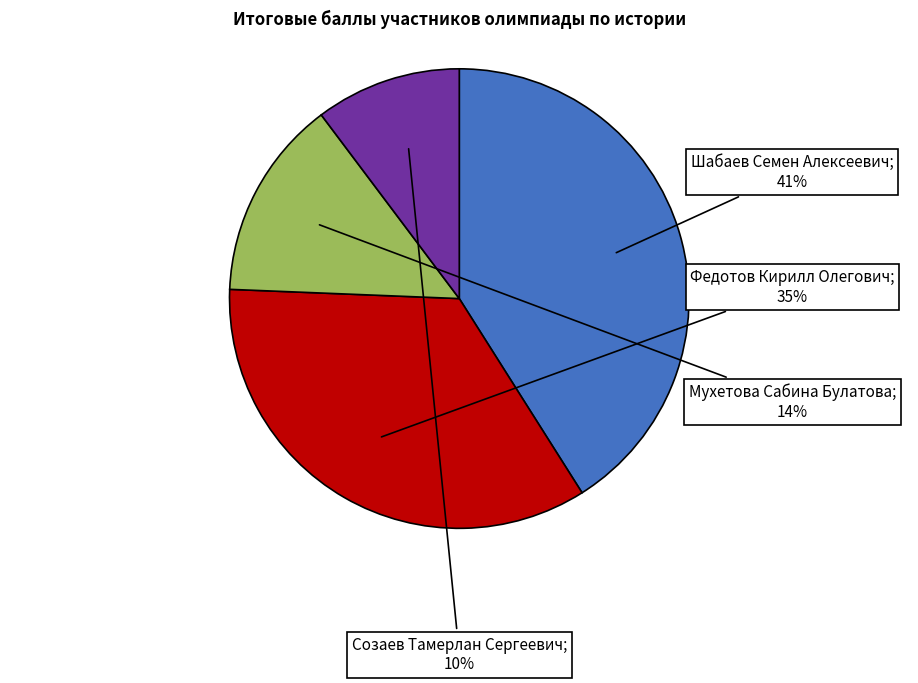

To the nearest percent, what is the average slice percentage?

25%